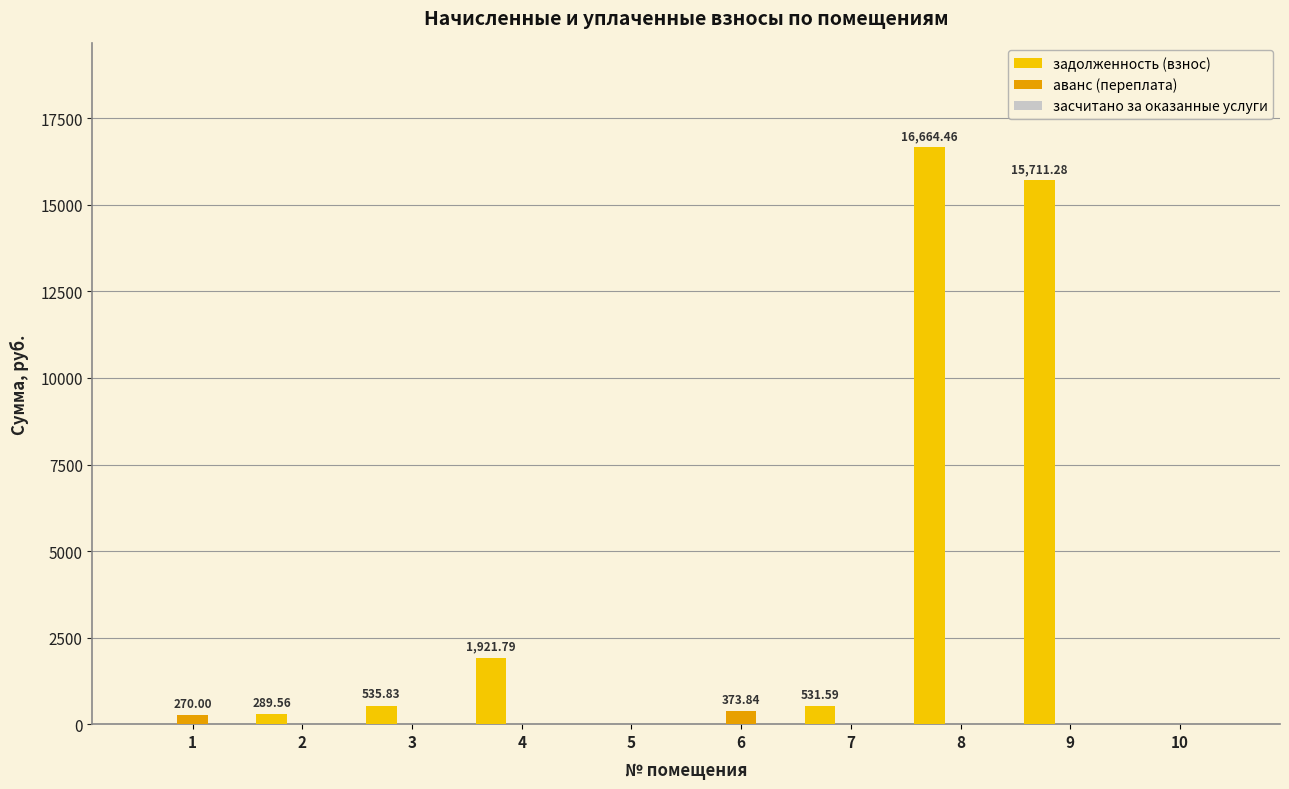

What is the sum of all задолженность (взнос) values?

35654.5